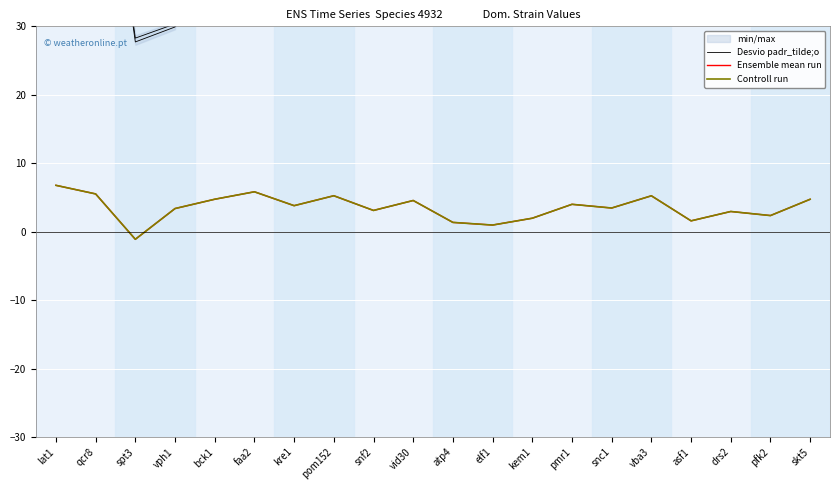

Between vph1 and vid30, which series saw the biggest shift?

Desvio padr_tilde;o